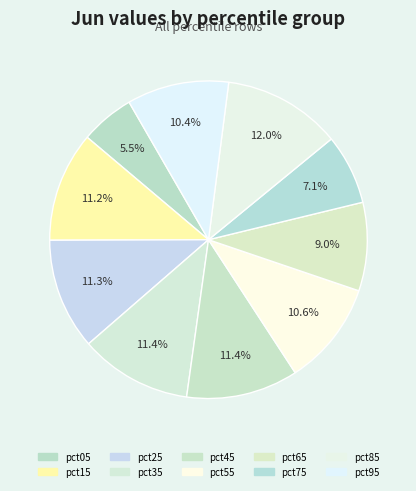

Is the sum of pct85 and pct55 greater than half?

No